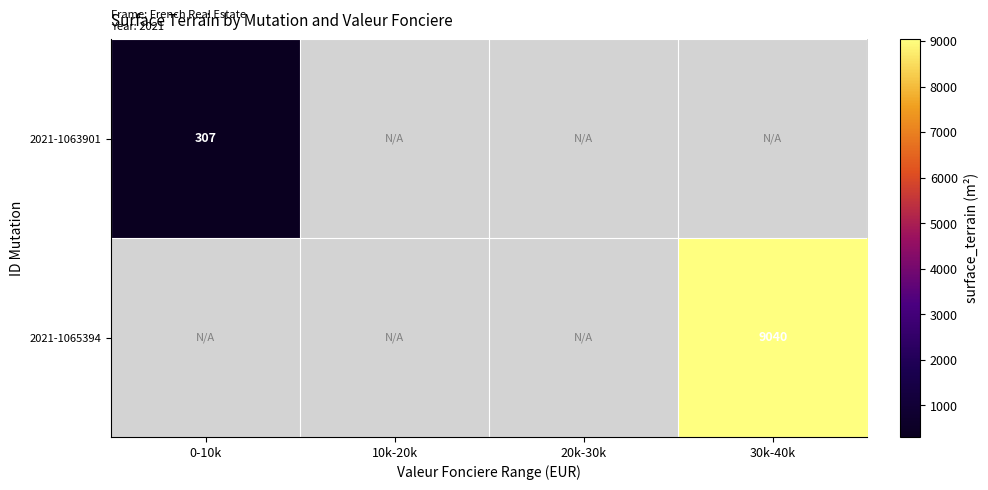

Which category has the highest value across all series?

30k-40k